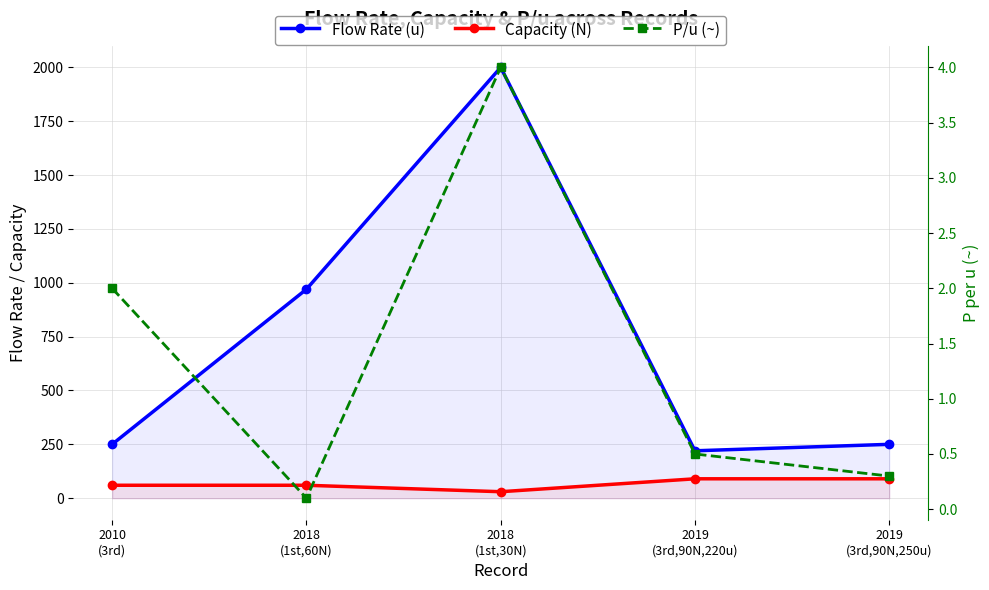

Which label corresponds to the largest value in the chart?

2018
(1st,30N)